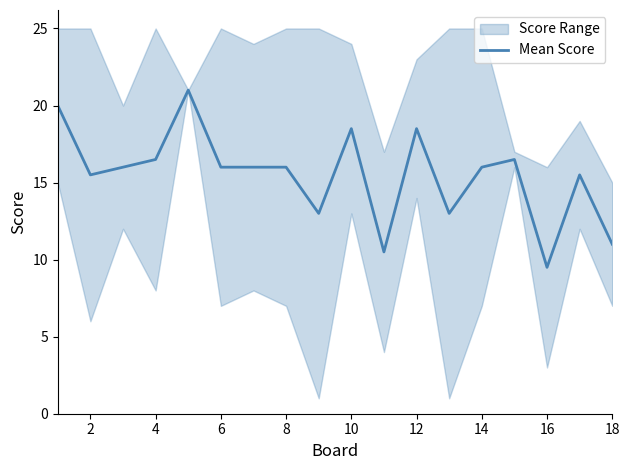

What is the value of the 4th point from the left?

16.5